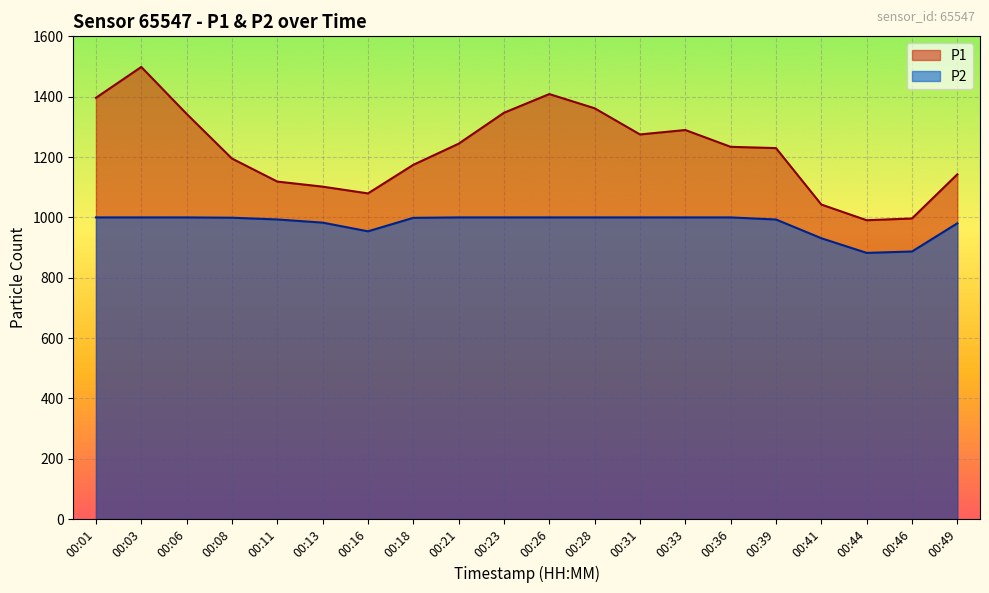

Where is the first local minimum for P2?

00:16